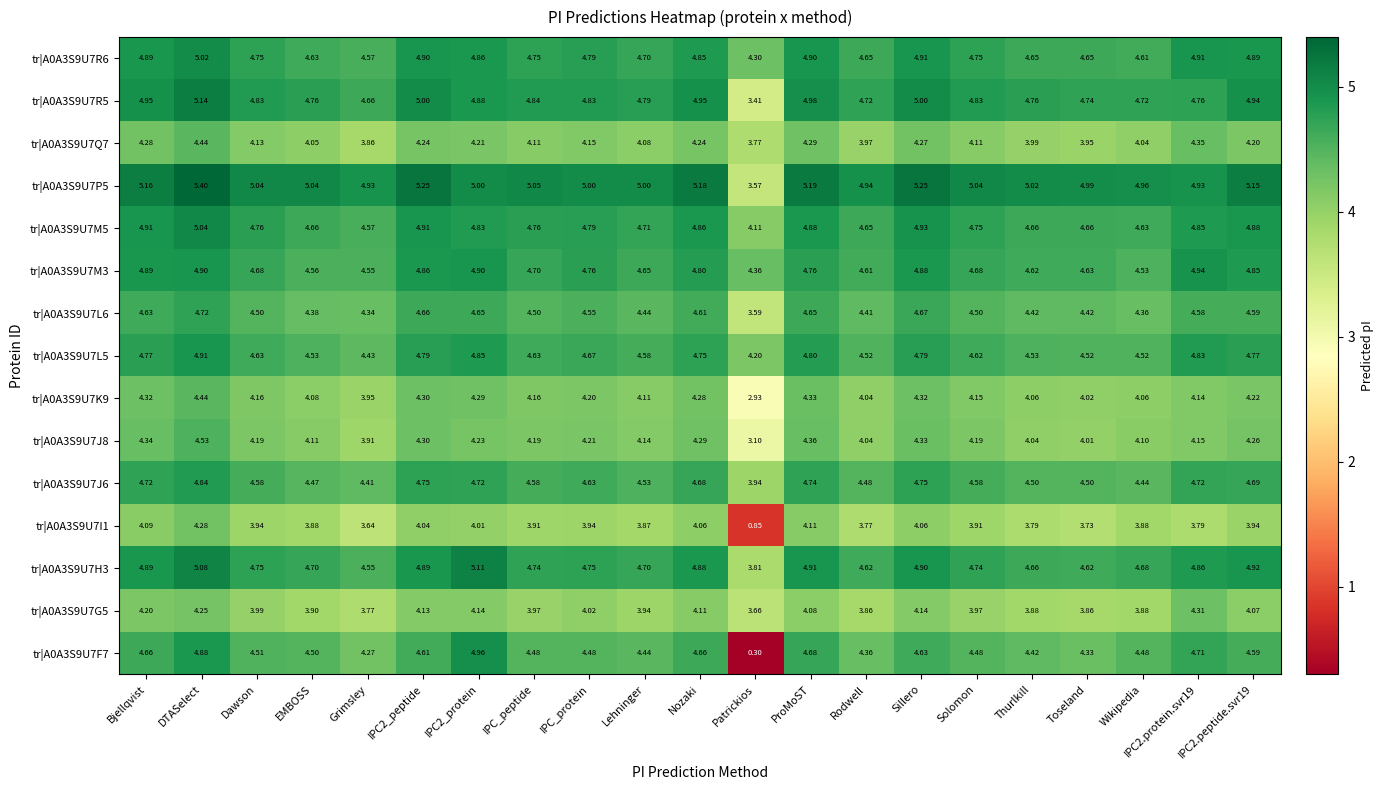

Which series has the largest range (max minus min)?

tr|A0A3S9U7F7